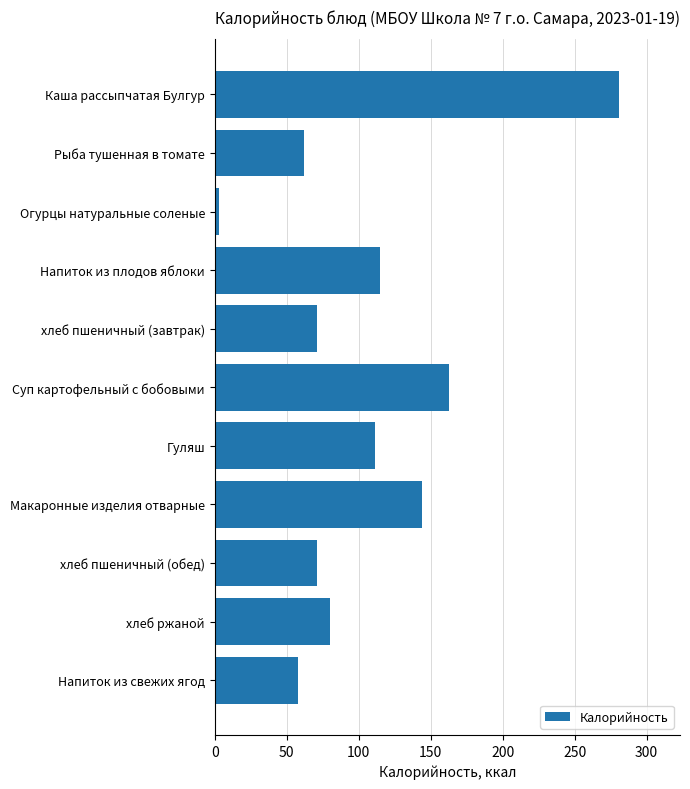

What is the value of the 7th bar from the top?

111